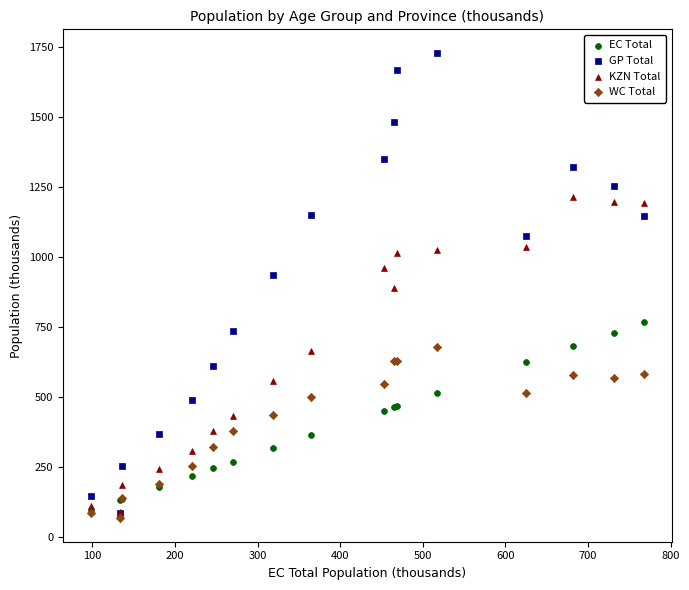

What are all the series names shown in the legend?

EC Total, GP Total, KZN Total, WC Total